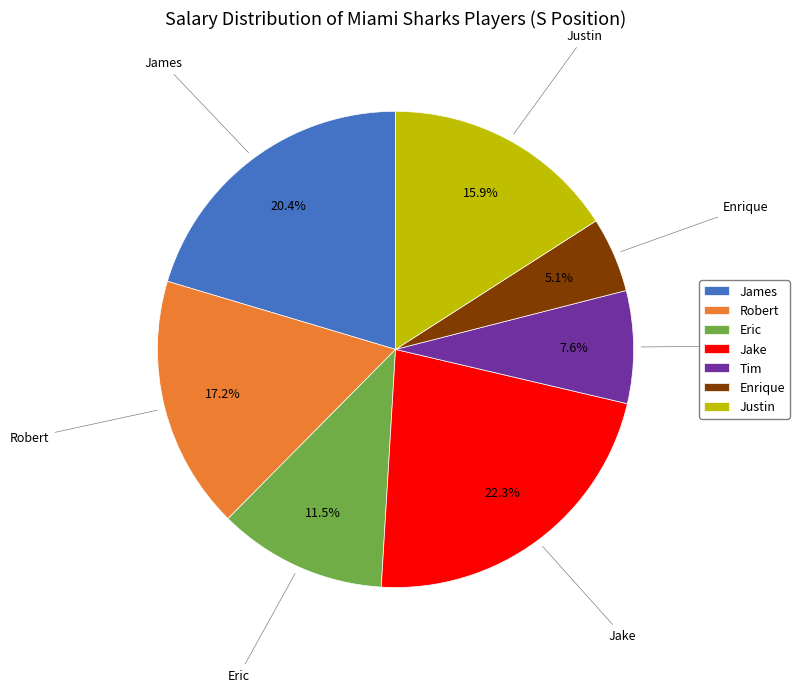

What percentage do Justin and Enrique together represent?

21.0%